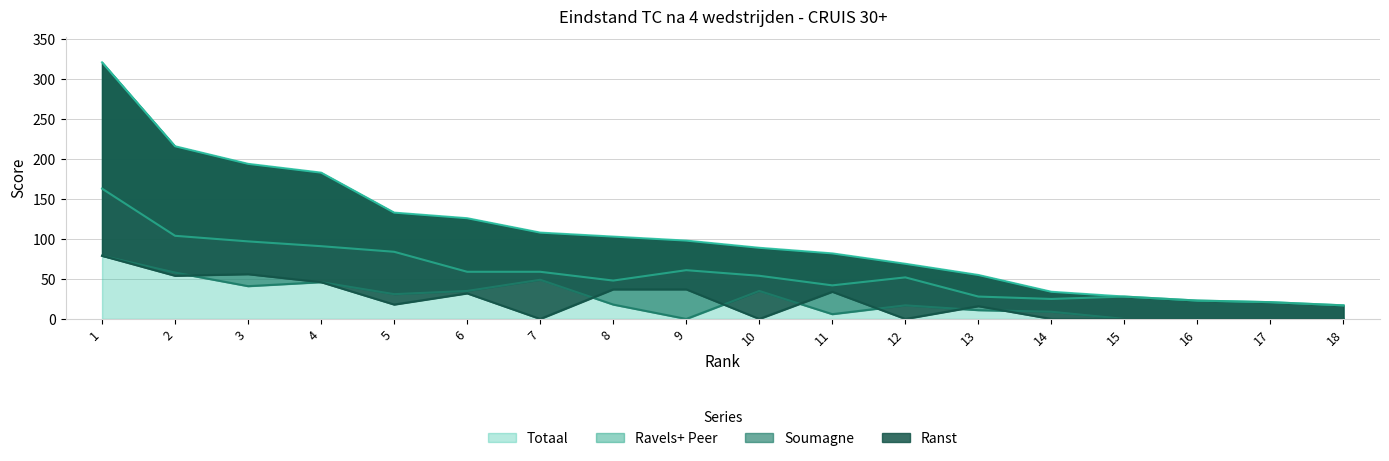

Reading left to right, list all the values displayed in this chart.

Totaal: 321	216	194	183	133	126	108	103	98	89	82	69	55	34	28	23	21	17
Ravels+ Peer: 163	104	97	91	84	59	59	48	61	54	42	52	28	25	28	23	21	17
Soumagne: 79	58	41	46	31	35	49	18	0	35	6	17	11	9	0	0	0	0
Ranst: 79	54	56	46	18	32	0	37	37	0	34	0	16	0	0	0	0	0